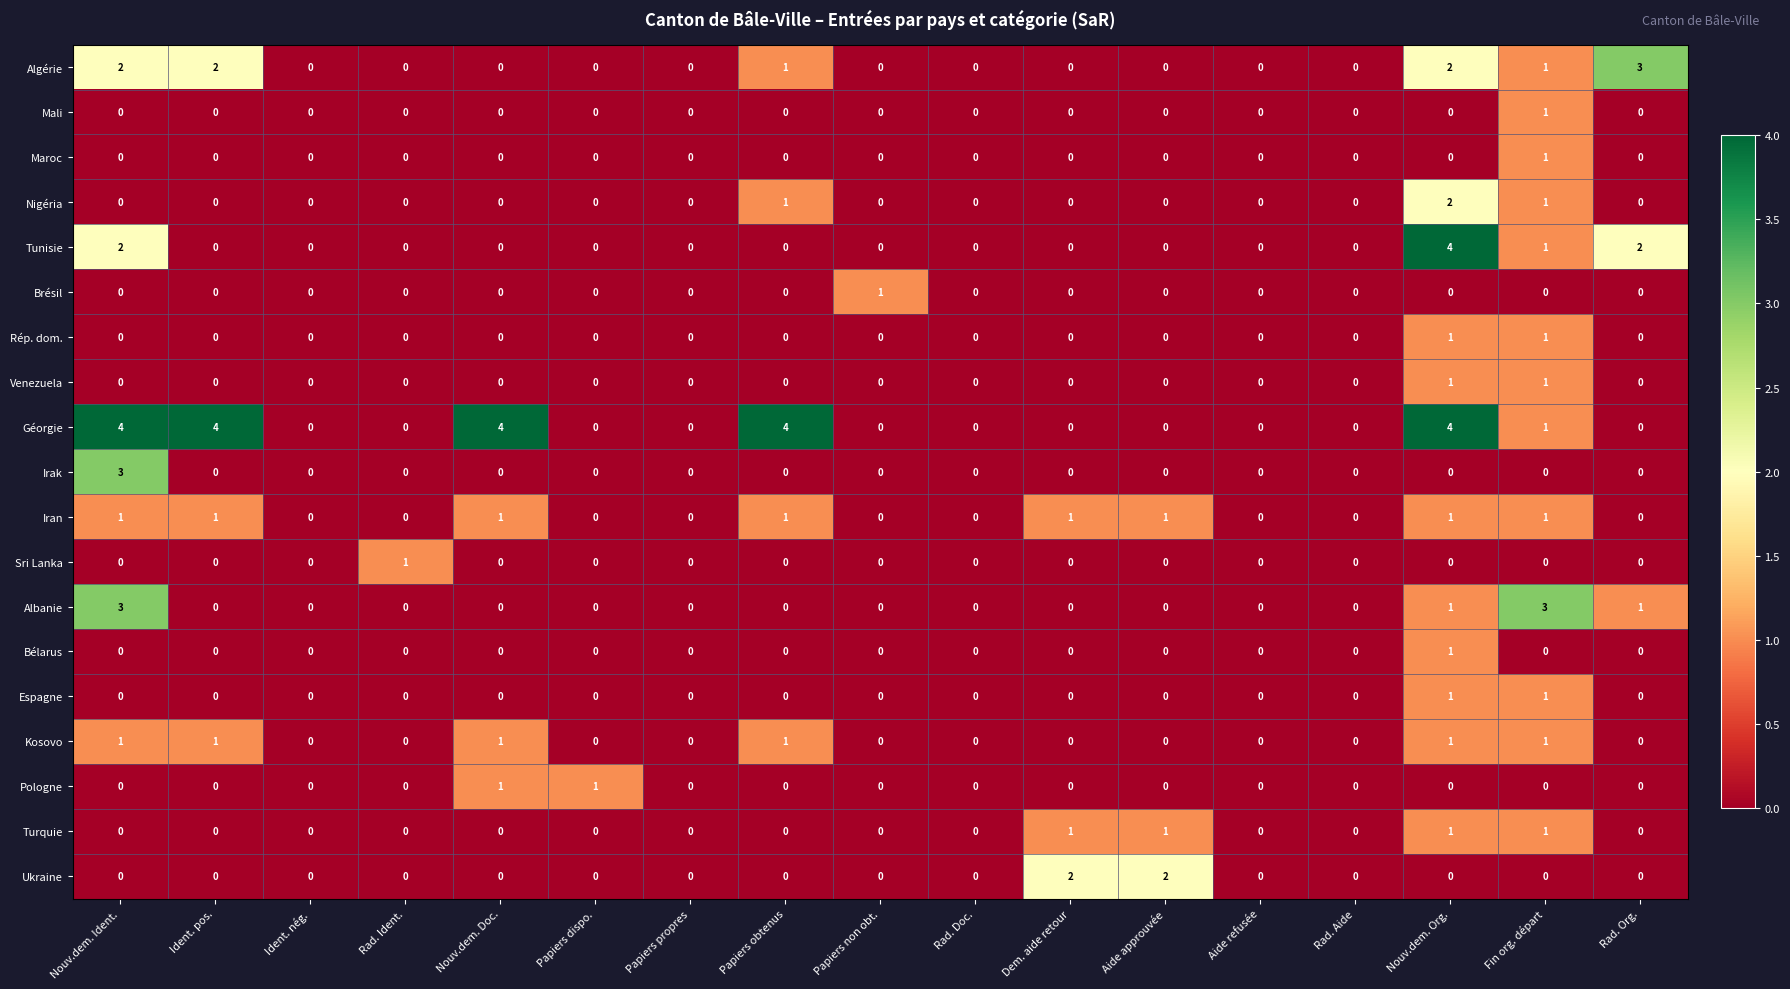

The Iran series shows 0 at Papiers dispo.. True or false?

True